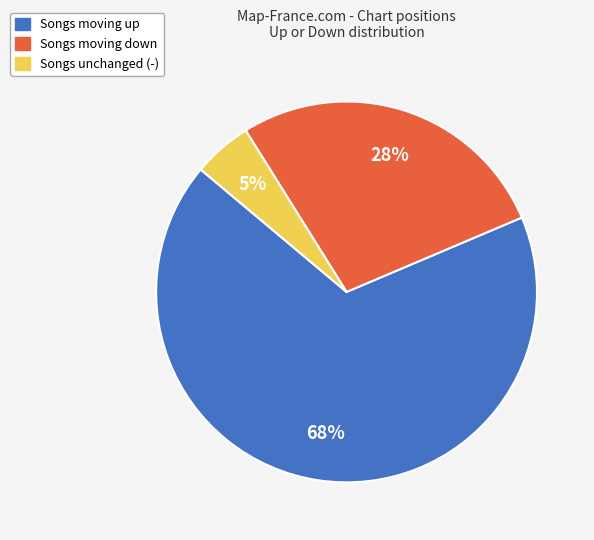

To the nearest percent, what is the difference between the largest and smallest slice percentages?

62%